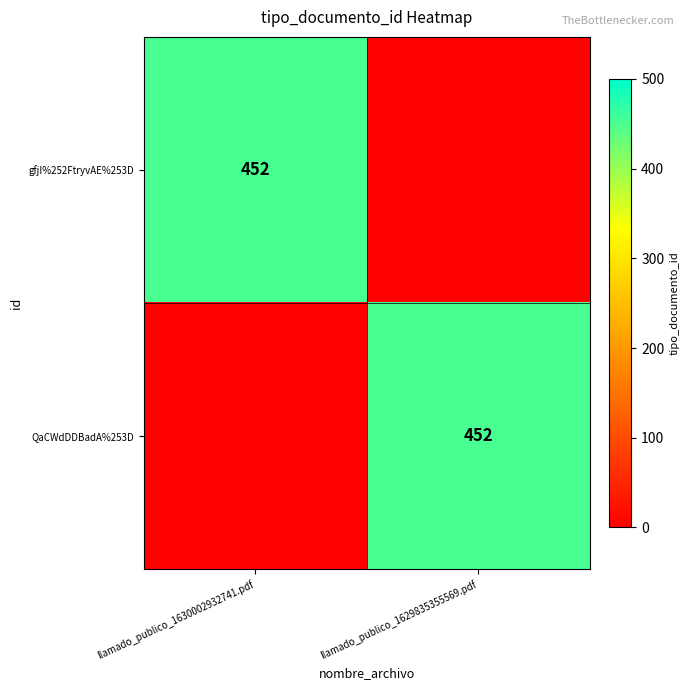

True or false: QaCWdDDBadA%253D has a value of 767 at llamado_publico_1629835355569.pdf.

False